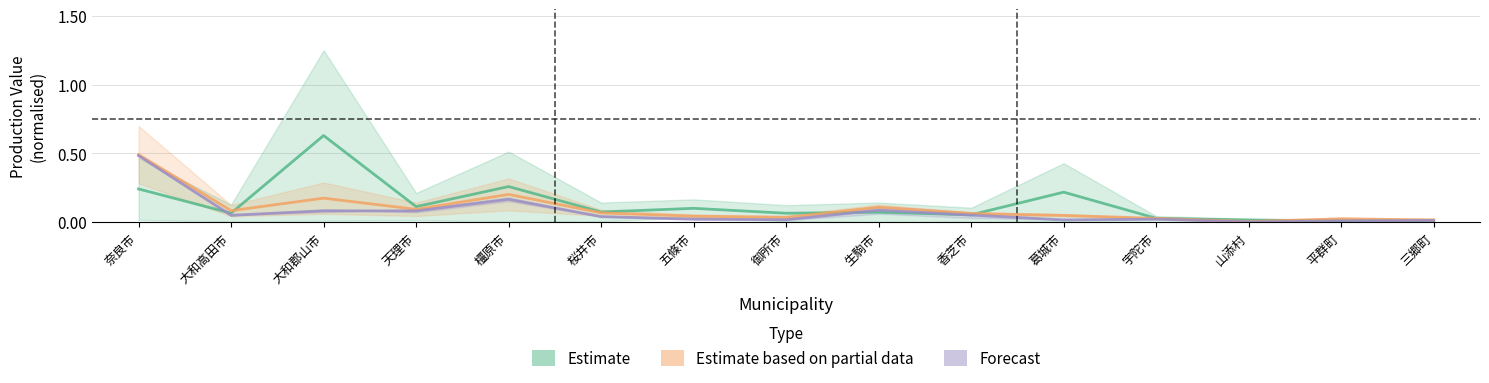

How many times do 建設業 and 製造業 cross each other?

4